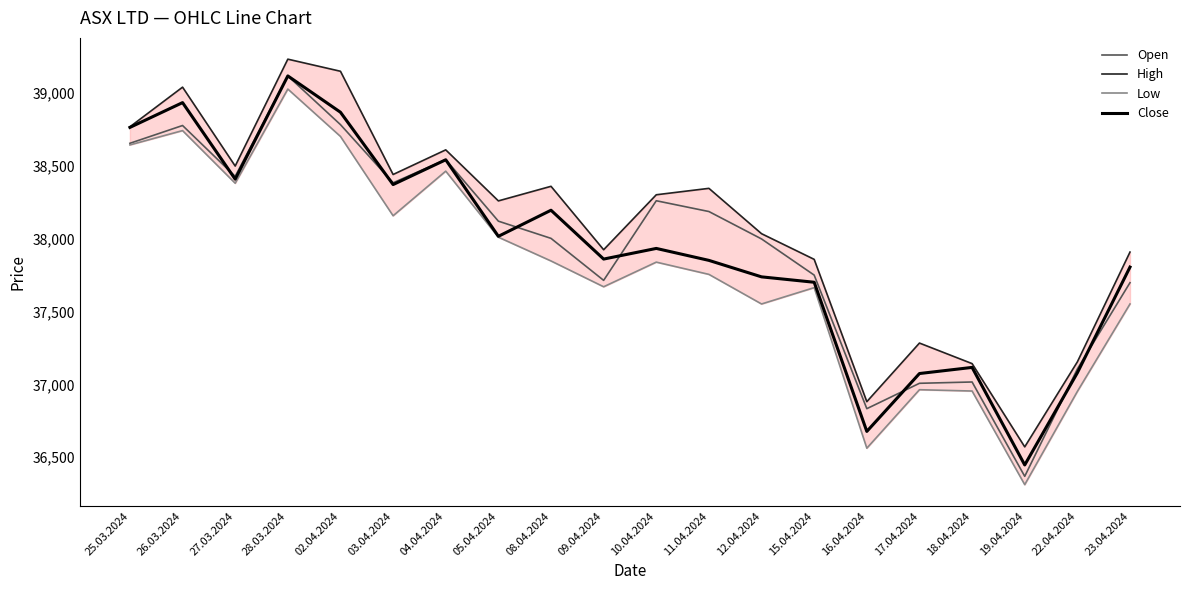

At how many categories does at least one series exceed 36879?

19